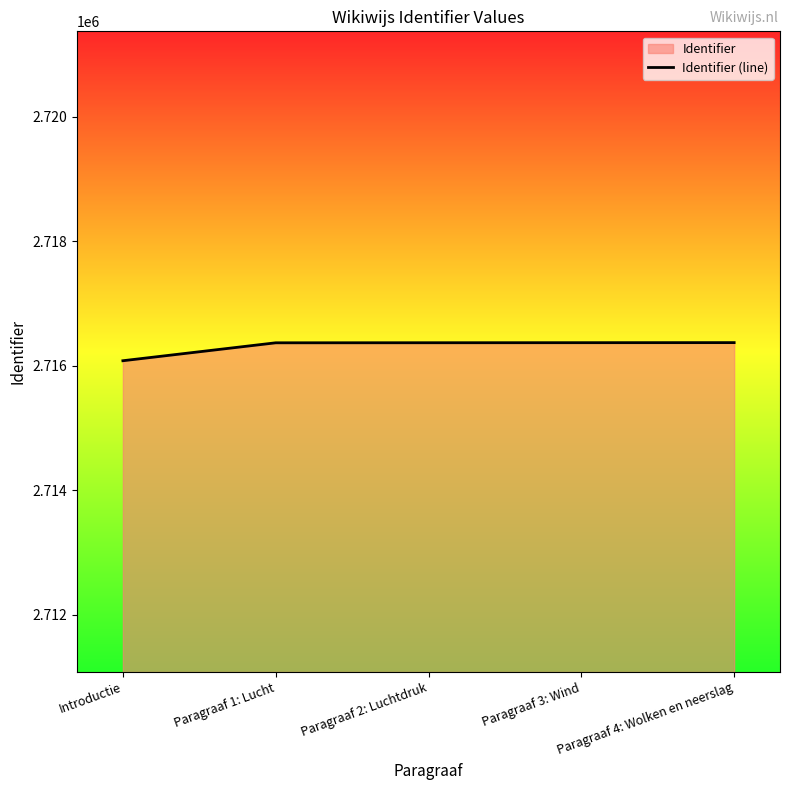

What is the change in value from Introductie to Paragraaf 2: Luchtdruk?

+289